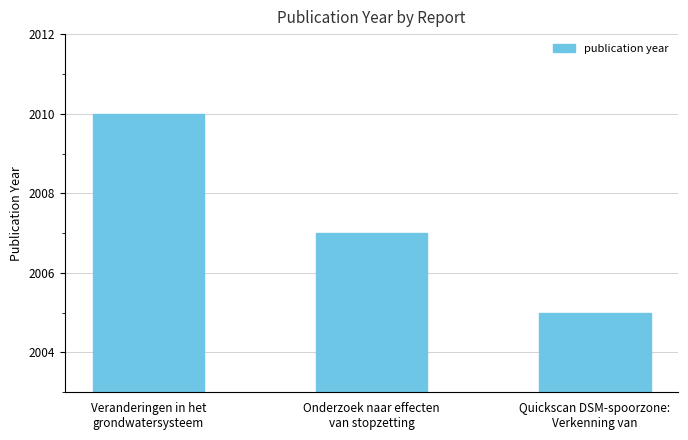

Where is the data nearest to the value 2007?

Onderzoek naar effecten
van stopzetting